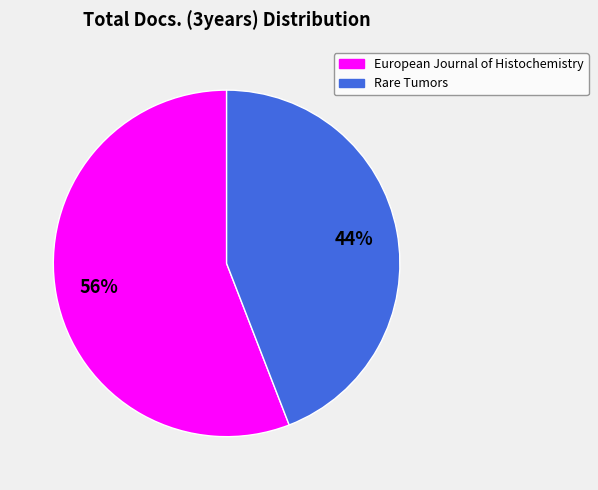

To the nearest percent, what portion does Rare Tumors represent?

44%